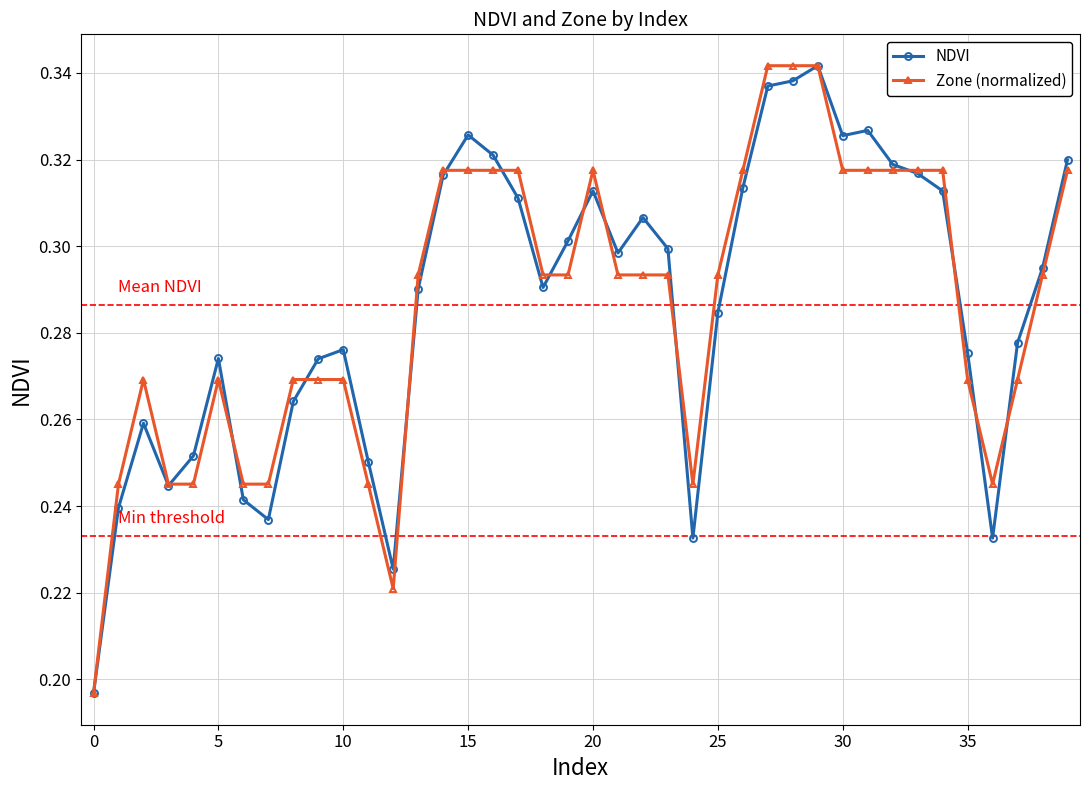

How many NDVI values are between 0 and 1?

40